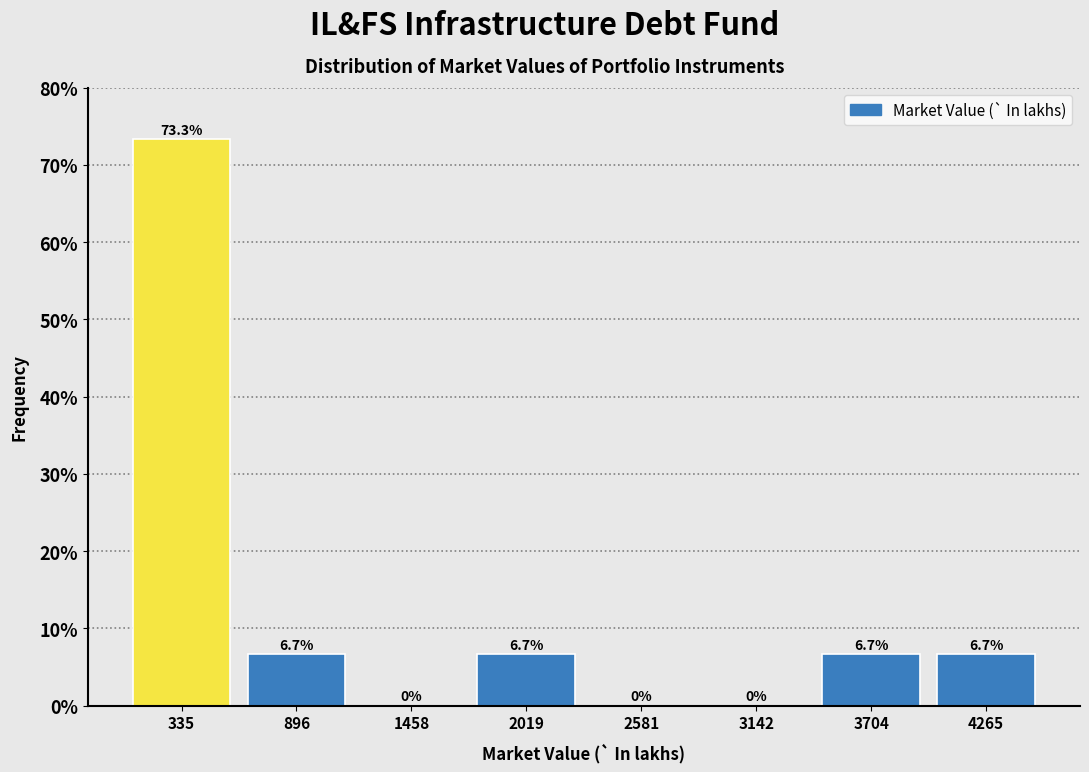

Reading left to right, list every bar in this chart as the range it spans on the x-axis followed by its height. The bar edges are not printed on the chart, so give them approximately, as read against the axis.

100 to 600: 73.3
600 to 1200: 6.7
1200 to 1700: 0.0
1700 to 2300: 6.7
2300 to 2900: 0.0
2900 to 3400: 0.0
3400 to 4000: 6.7
4000 to 4500: 6.7